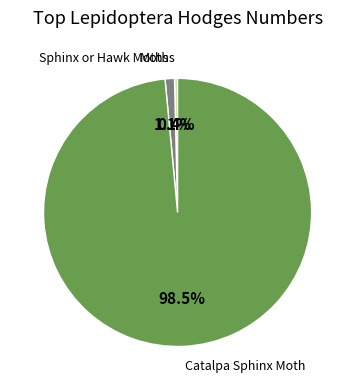

To the nearest percent, what is the difference between the largest and smallest slice percentages?

98%